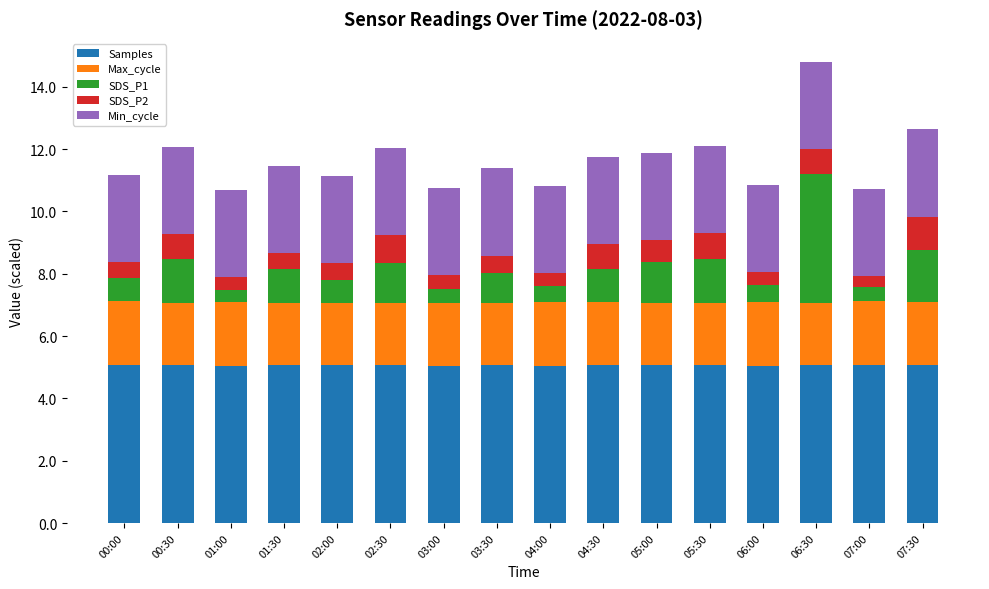

How many bars are there in total?

16